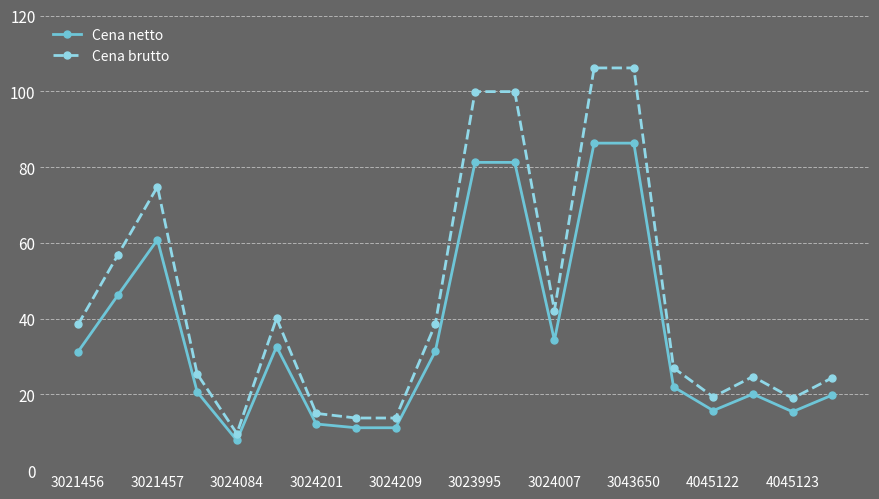

What is the value of the Cena netto point at the 8th from the left?

11.2